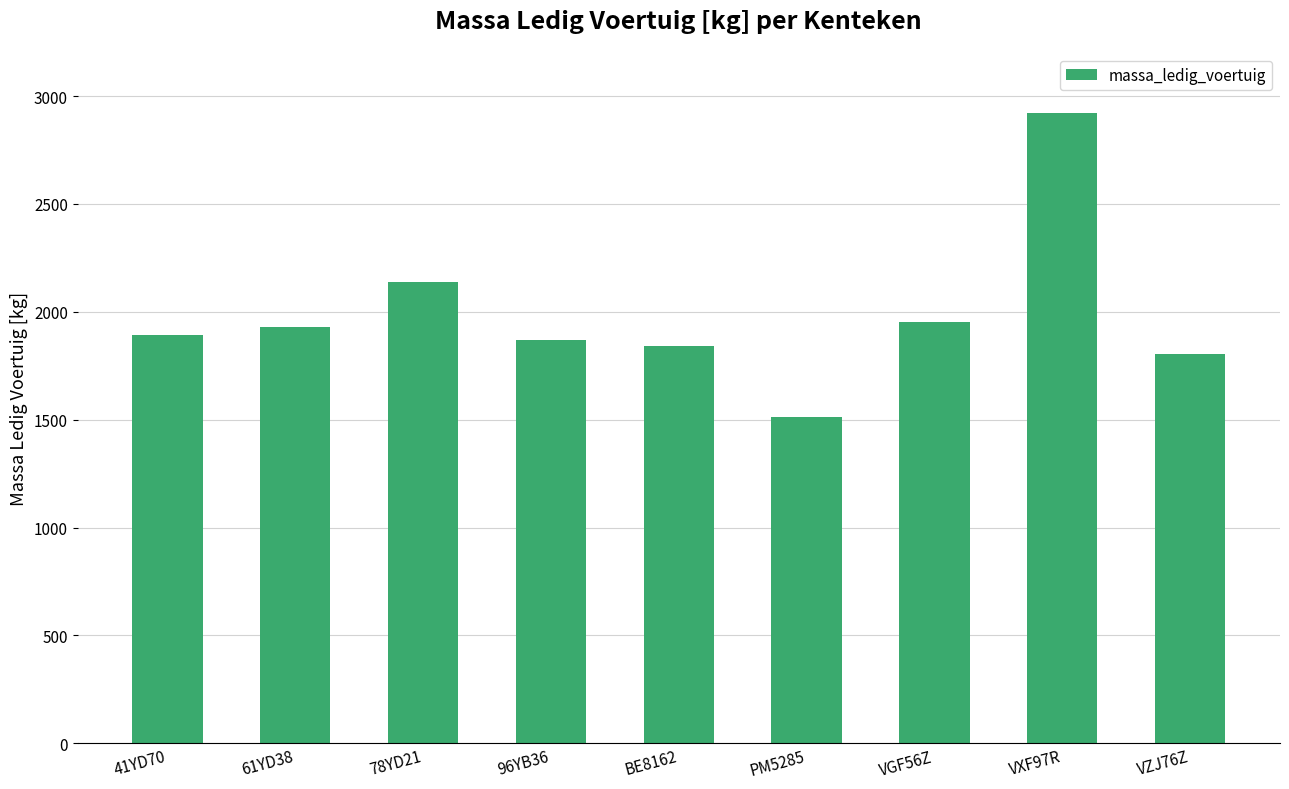

What is the label of the 1st bar from the left?

41YD70